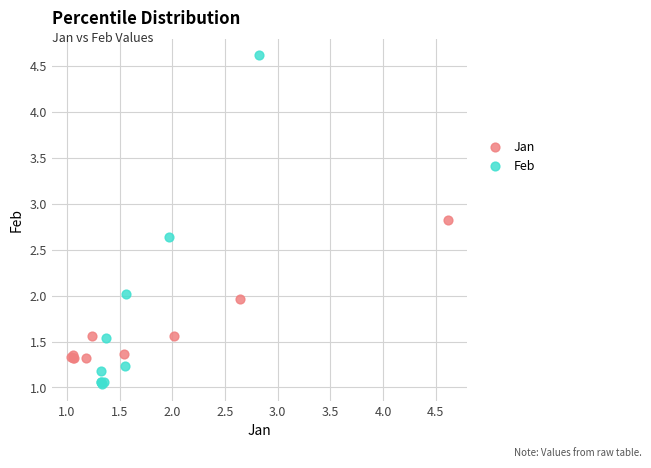

Which series has the largest Y range (max minus min)?

Feb